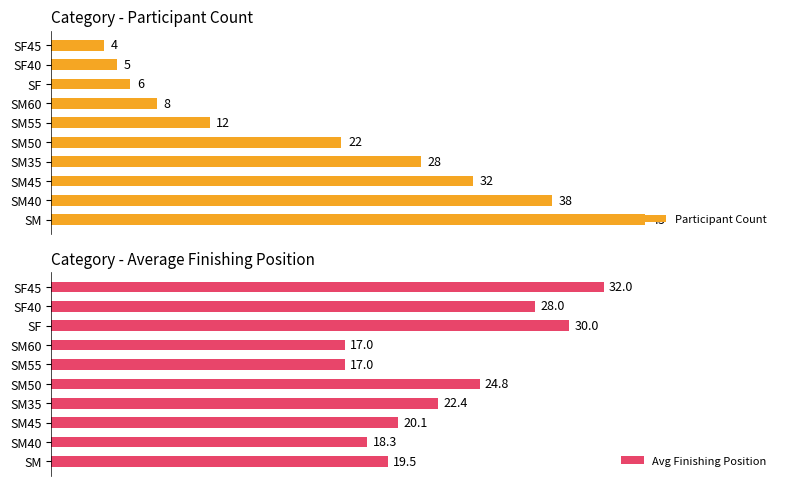

Rank the categories by Participant Count value from lowest to highest.

SF45, SF40, SF, SM60, SM55, SM50, SM35, SM45, SM40, SM